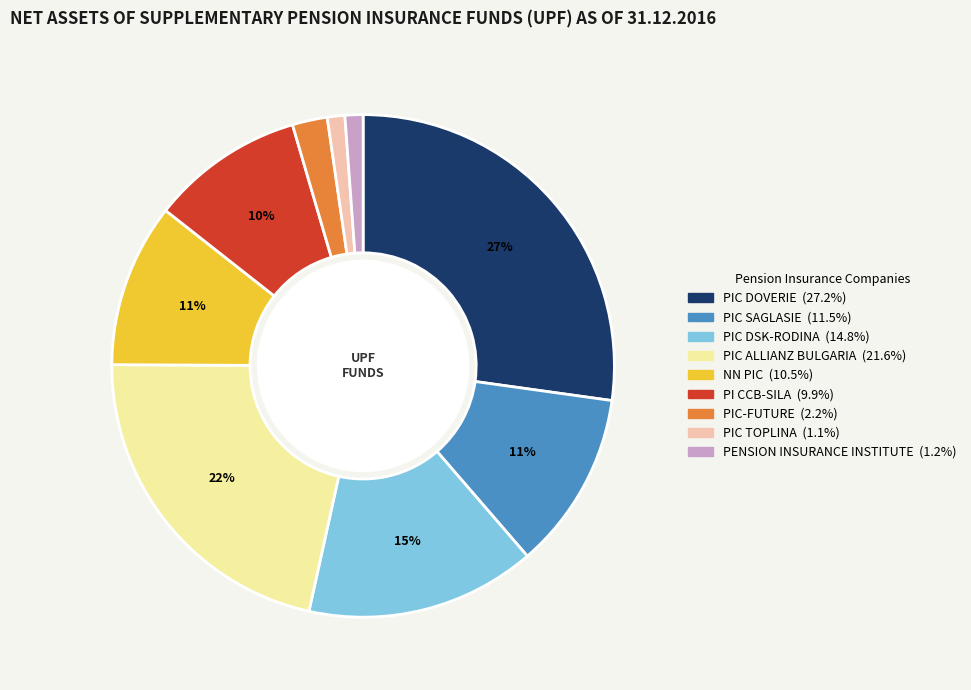

To the nearest percent, what is the combined percentage of PIC TOPLINA and PIC DOVERIE?

28%